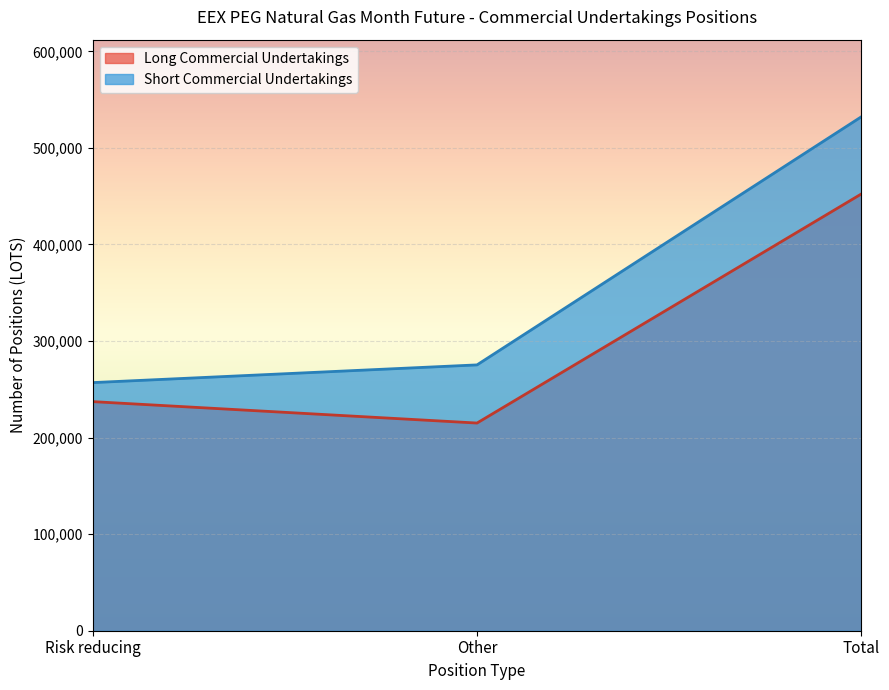

At how many categories does at least one series exceed 452415?

1